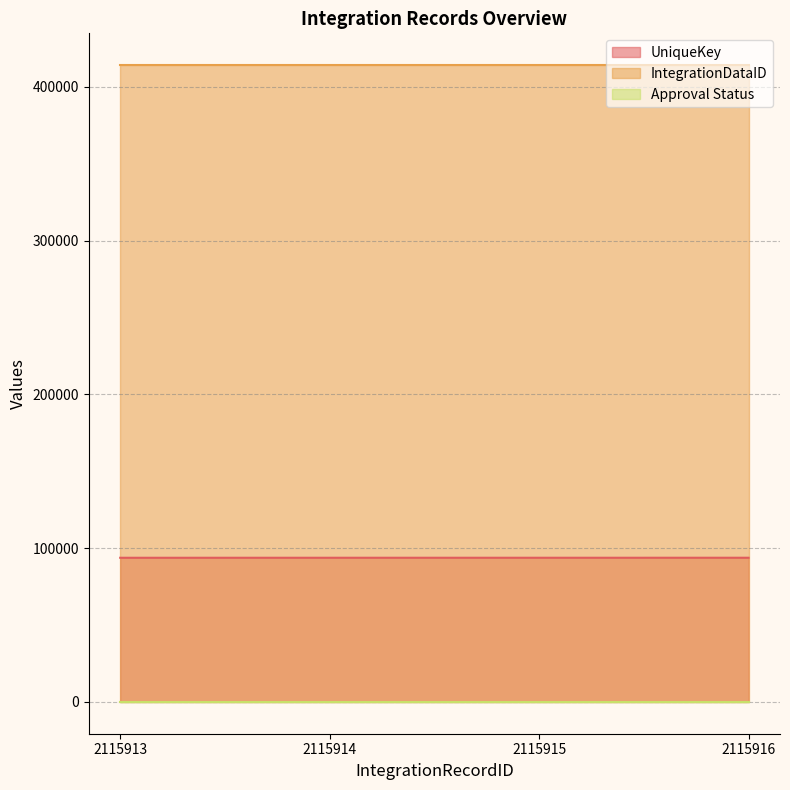

Is the value of IntegrationDataID at 2115916 greater than the value of UniqueKey at 2115916?

Yes